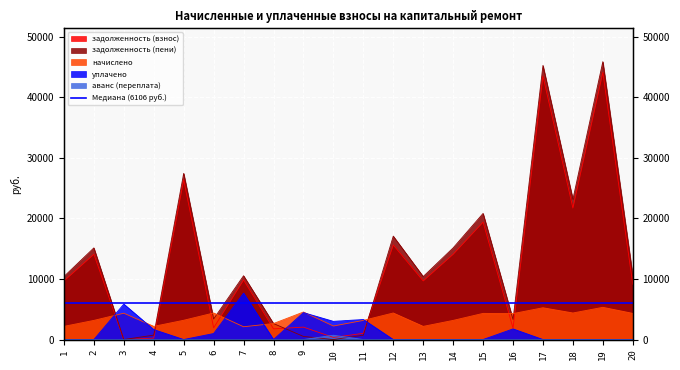

True or false: начислено has more than 0 points higher than both neighbors.

True